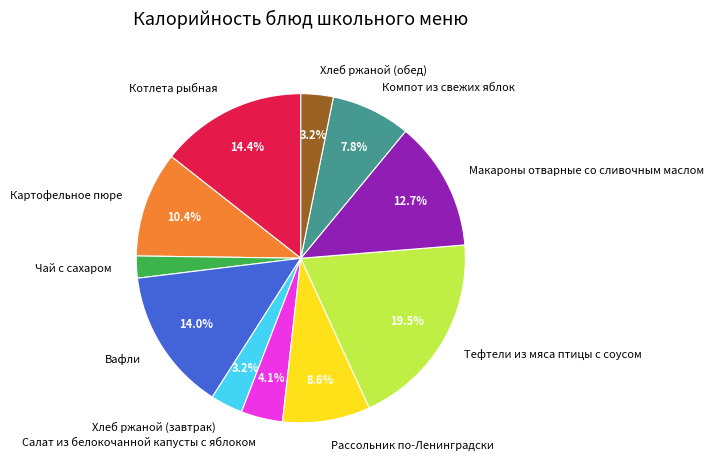

To the nearest percent, what is the difference between the Хлеб ржаной (обед) and Картофельное пюре slice percentages?

7%